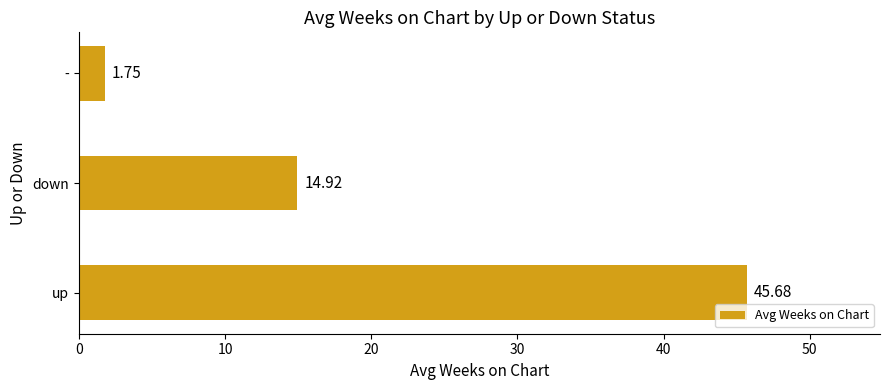

How many bars are there in total?

3